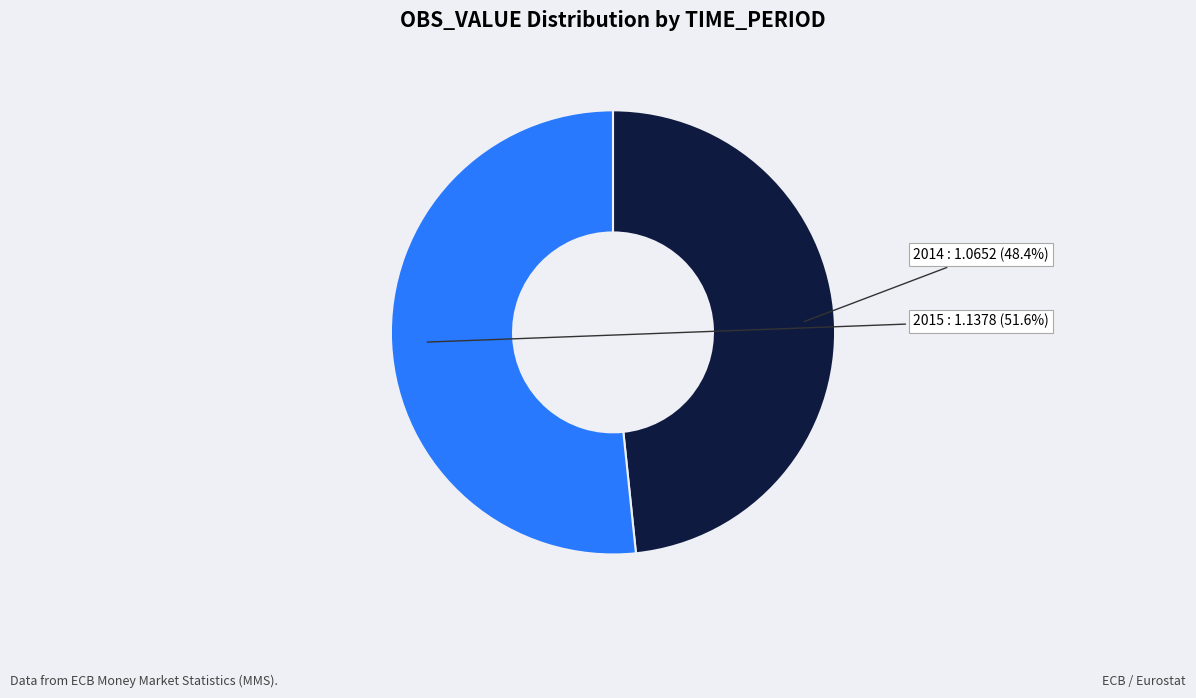

Is it true that 2014 is 48% of the pie?

True